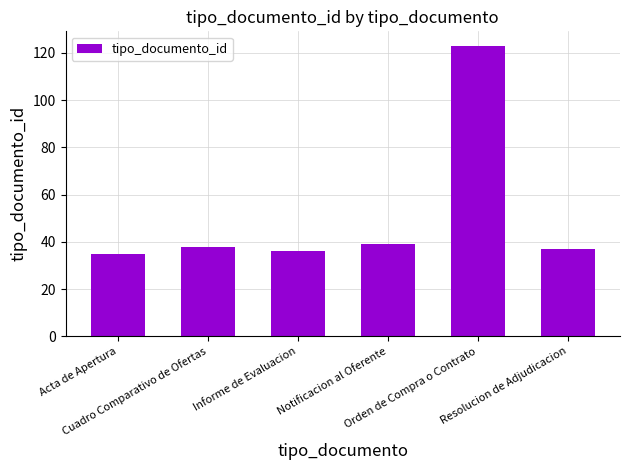

Are the bars horizontal?

No